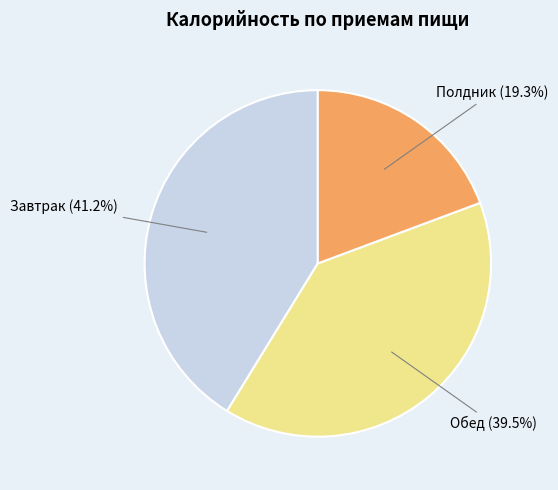

To the nearest percent, what portion does Завтрак represent?

41%